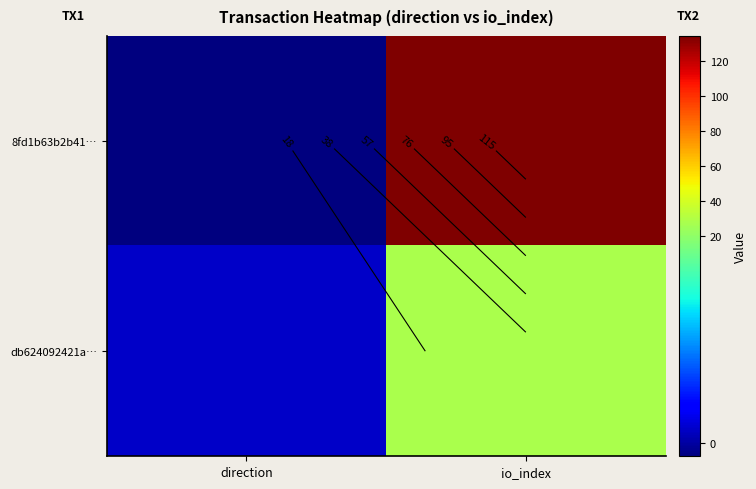

True or false: 8fd1b63b2b41… has a value of -1 at direction.

False